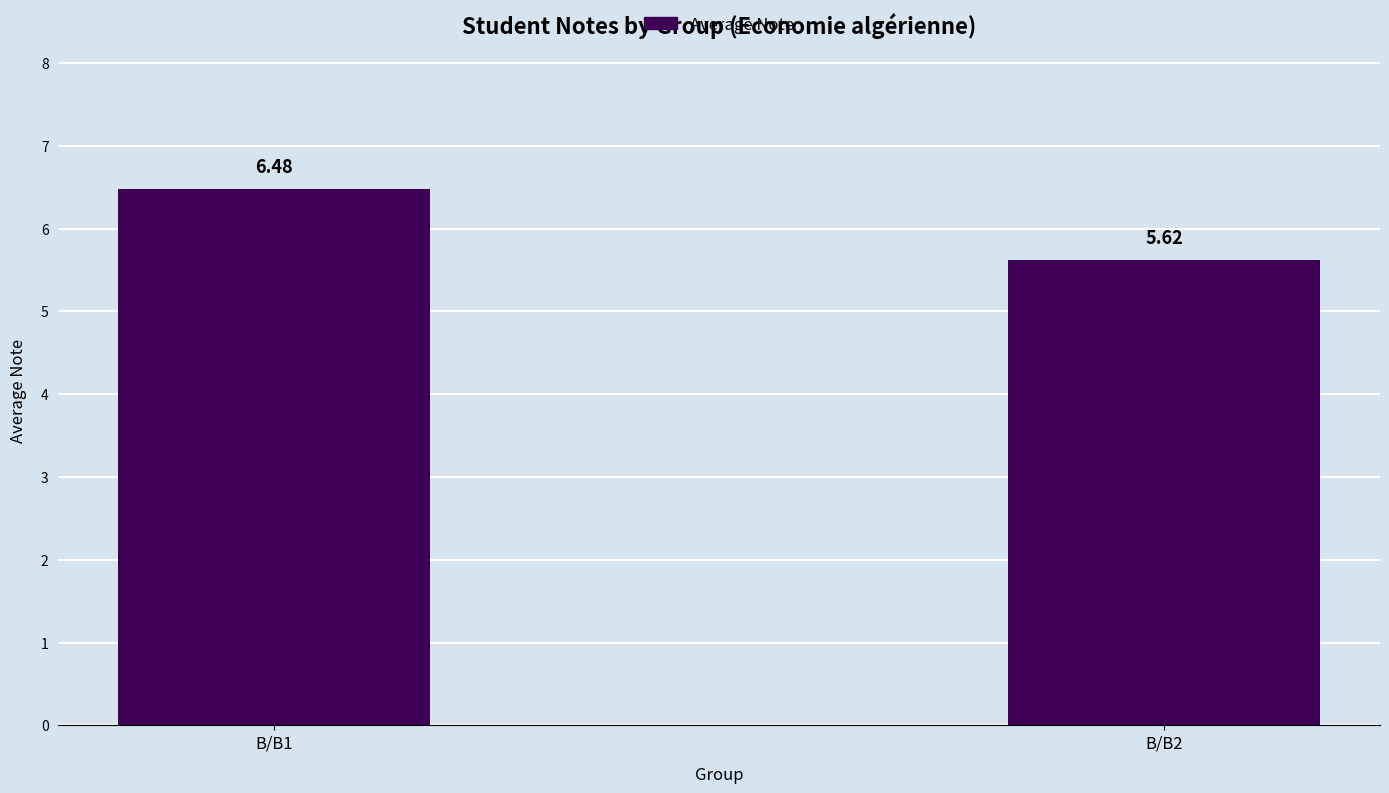

At which label is the value closest to 6?

B/B2